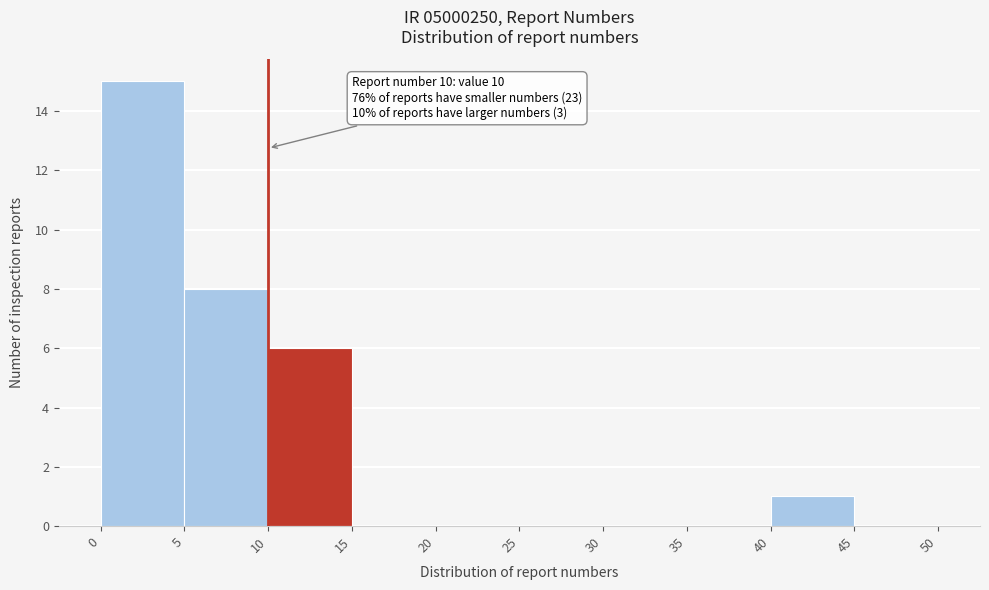

Over which range of the x-axis is the bar tallest?

0 to 5